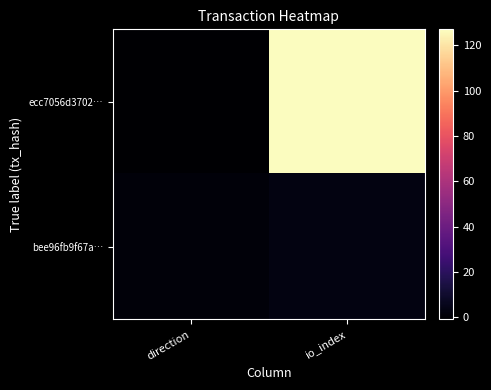

Reading right to left, extract all data points from this chart.

ecc7056d3702…: io_index=127	direction=-1
bee96fb9f67a…: io_index=3	direction=1